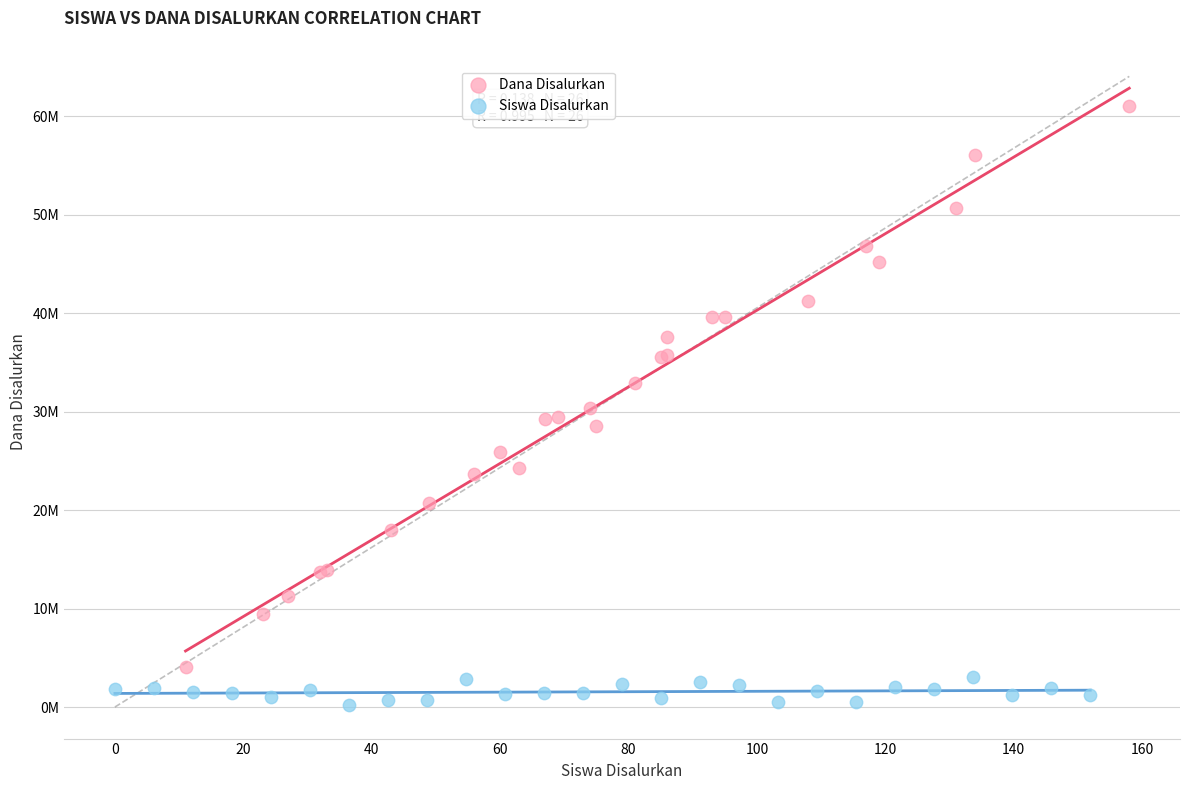

What are all the series names shown in the legend?

Dana Disalurkan, Siswa Disalurkan